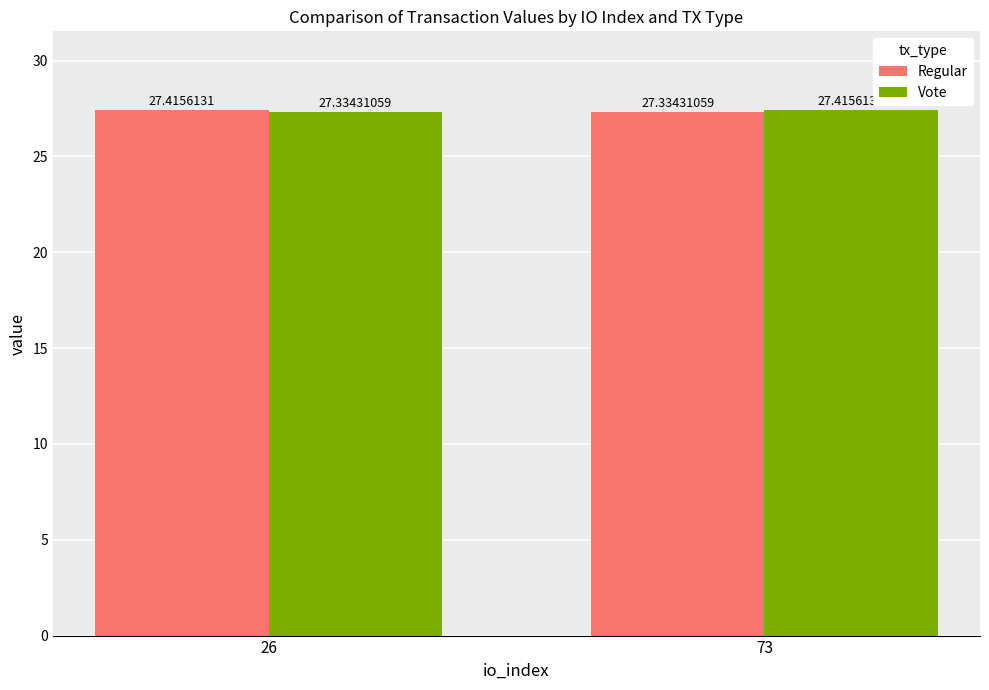

True or false: Vote has a value of 27.4 at 73.

True